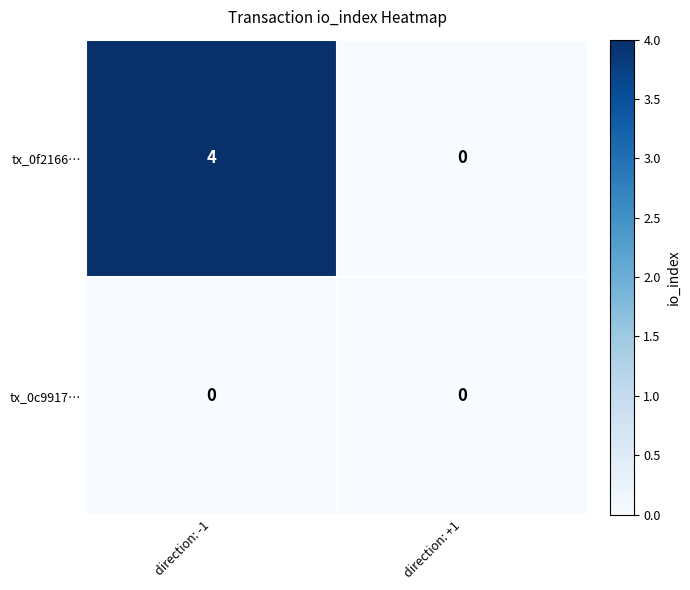

What is the spread (max minus min) of values at direction: -1?

4